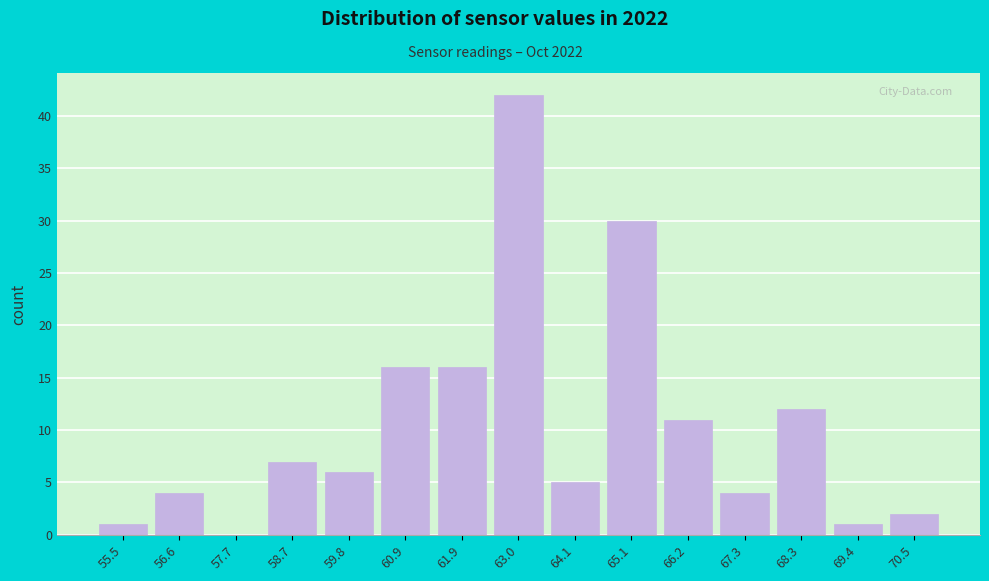

Reading left to right, transcribe this chart: for each bar, give the range it covers on the x-axis and its height. Neither the bar edges nor the heights are printed on the chart, so give them approximately, as read against the axes.

55.0 to 56.0: 1
56.0 to 57.2: 4
57.2 to 58.2: 0
58.2 to 59.2: 7
59.2 to 60.4: 6
60.4 to 61.4: 16
61.4 to 62.4: 16
62.4 to 63.6: 42
63.6 to 64.6: 5
64.6 to 65.6: 30
65.6 to 66.8: 11
66.8 to 67.8: 4
67.8 to 68.8: 12
68.8 to 70.0: 1
70.0 to 71.0: 2